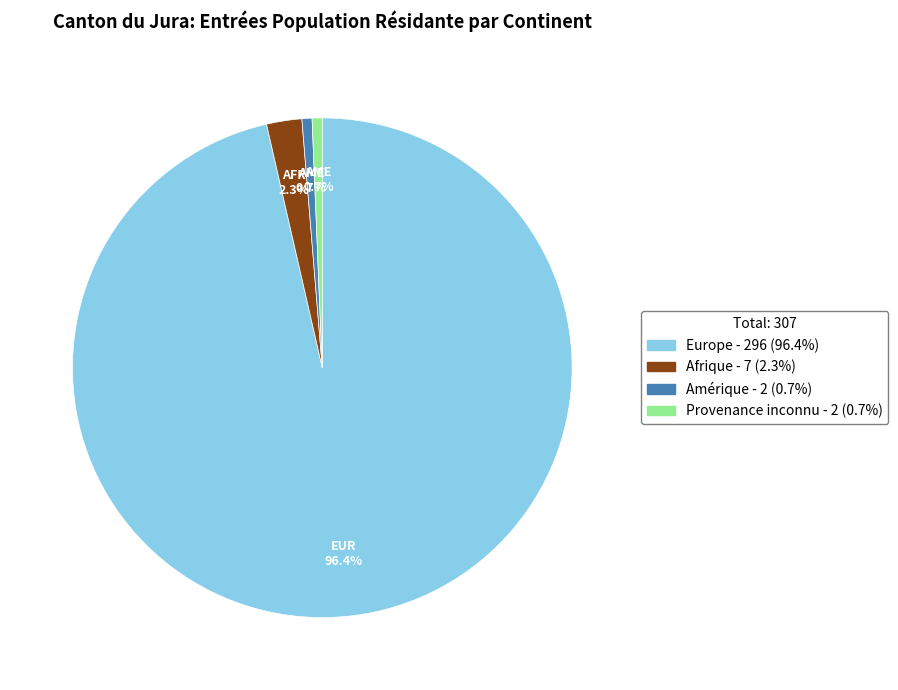

Is there a majority slice in this chart?

Yes